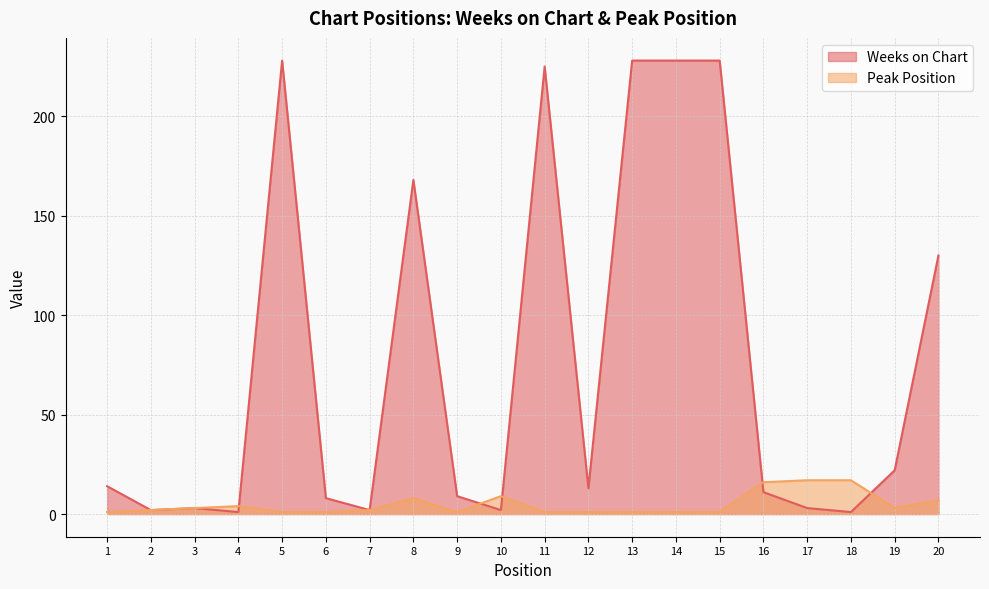

What are all the series names shown in the legend?

Weeks on Chart, Peak Position